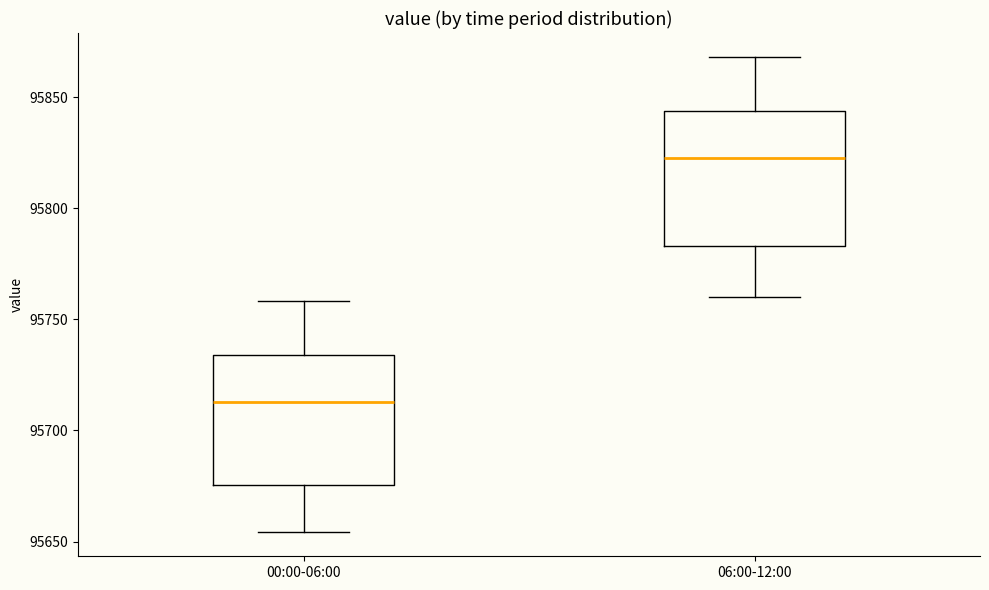

Which box has the lowest median line?

00:00-06:00